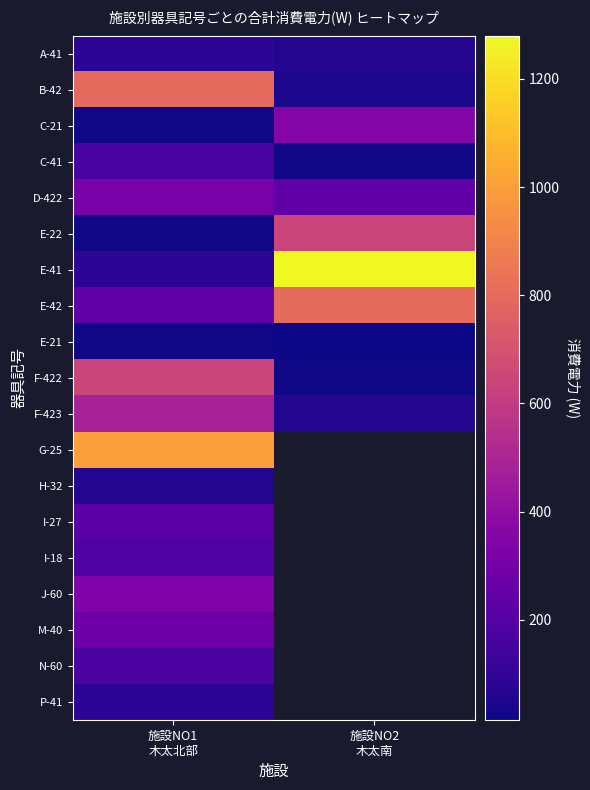

Is it true that I-27 equals 216.0 at 施設NO1 木太北部?

True